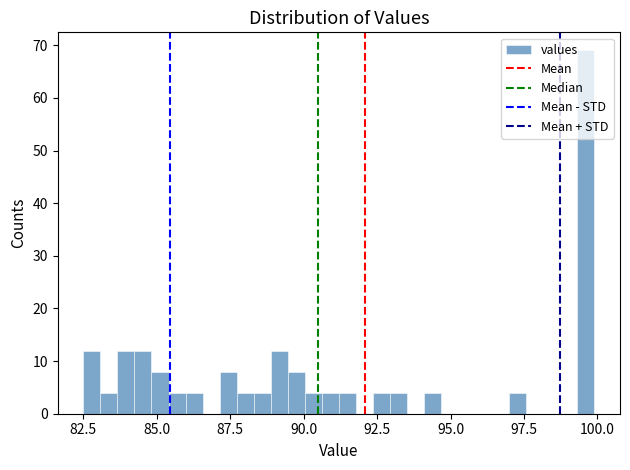

Read against the x-axis, roughly where is the centre of the tallest bar?

99.5